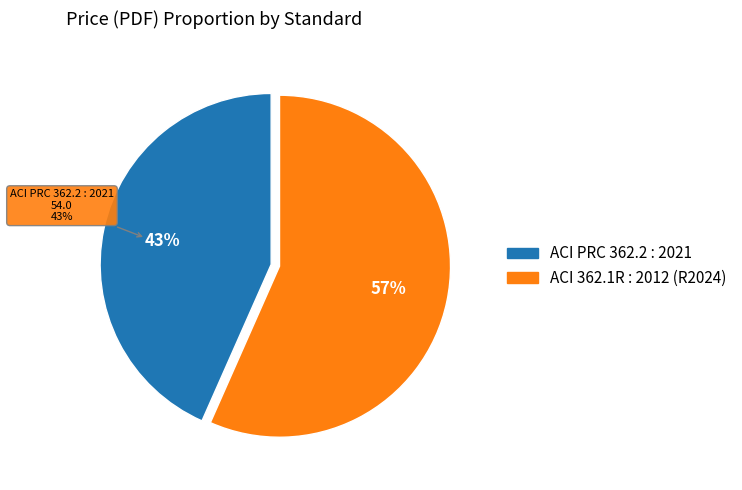

Rank the categories by value from lowest to highest.

ACI PRC 362.2 : 2021, ACI 362.1R : 2012 (R2024)